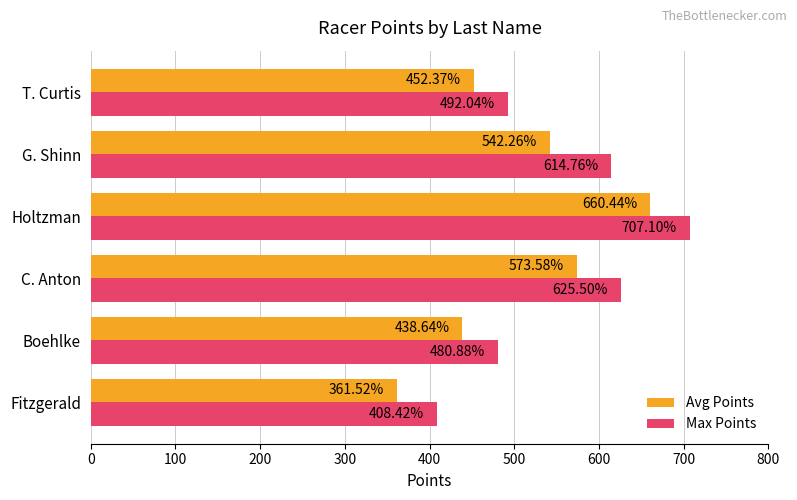

At which label does Avg Points reach its minimum?

Fitzgerald